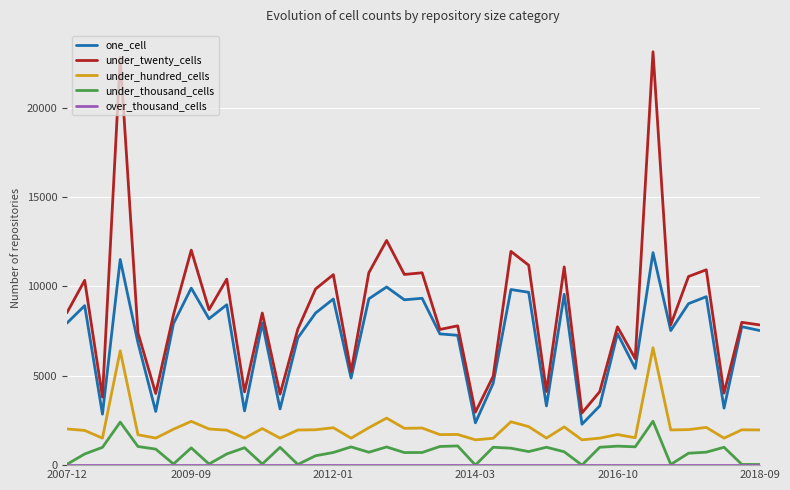

True or false: under_thousand_cells and under_twenty_cells cross at least once.

False